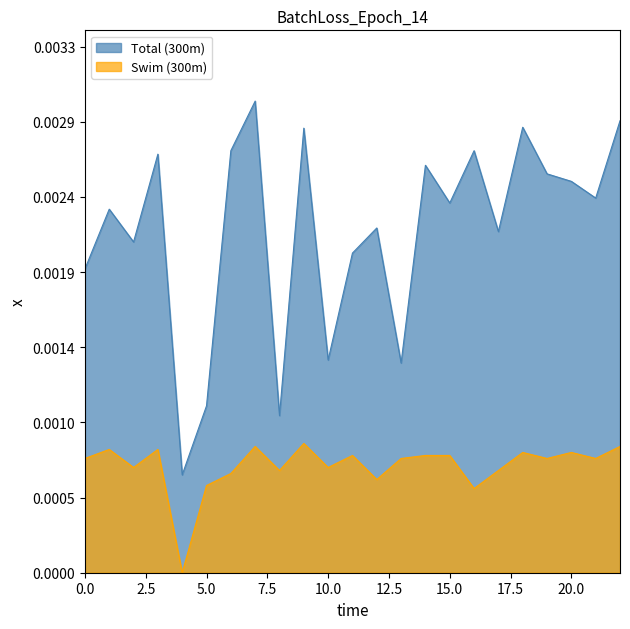

Which series changed the most between 18 and 19?

Total (300m)